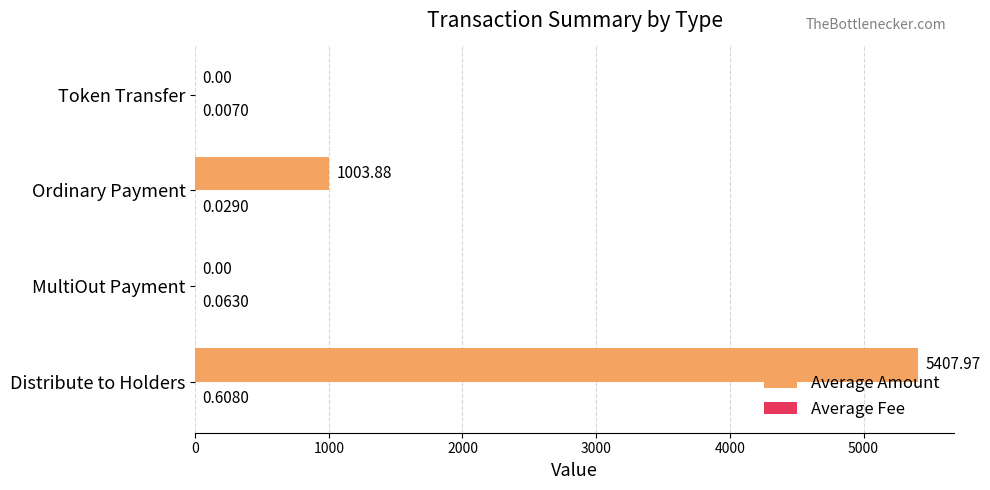

Which series has the largest total across all categories?

Average Amount